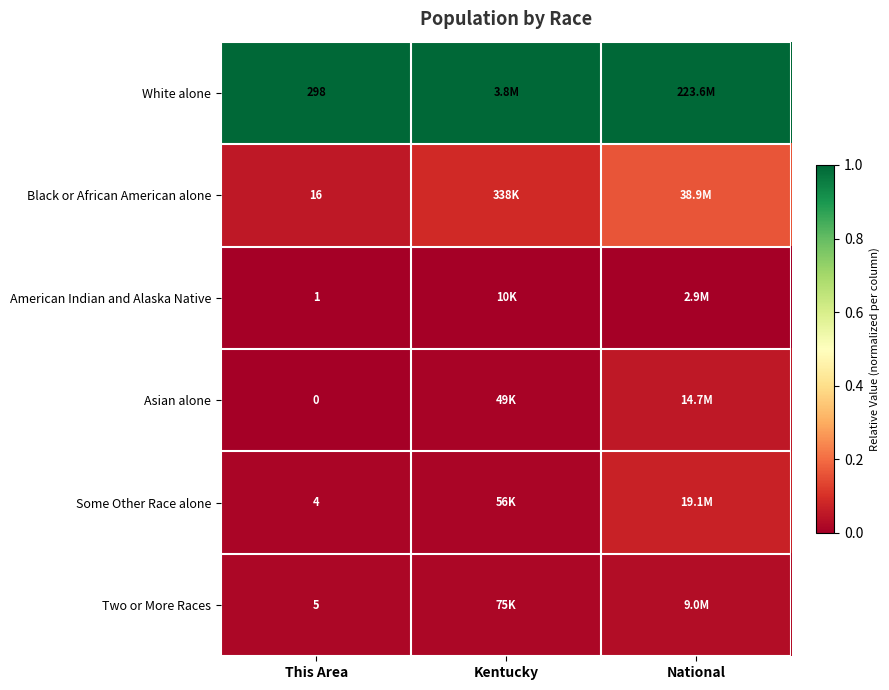

What is the difference between the highest and lowest values at Kentucky?

1.0